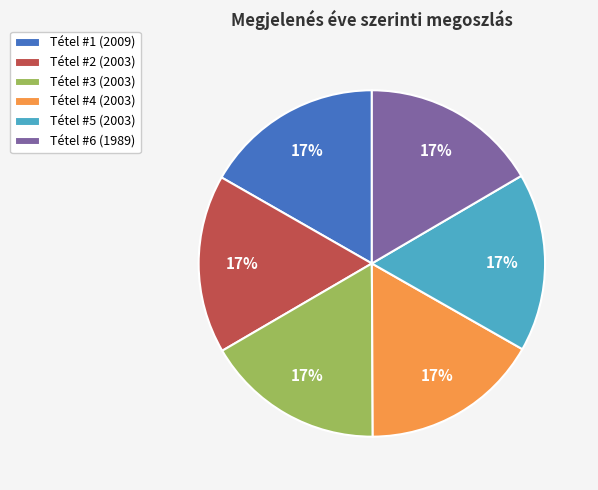

Approximately how many times larger is the value at Tétel #3 (2003) compared to Tétel #5 (2003)?

1.0